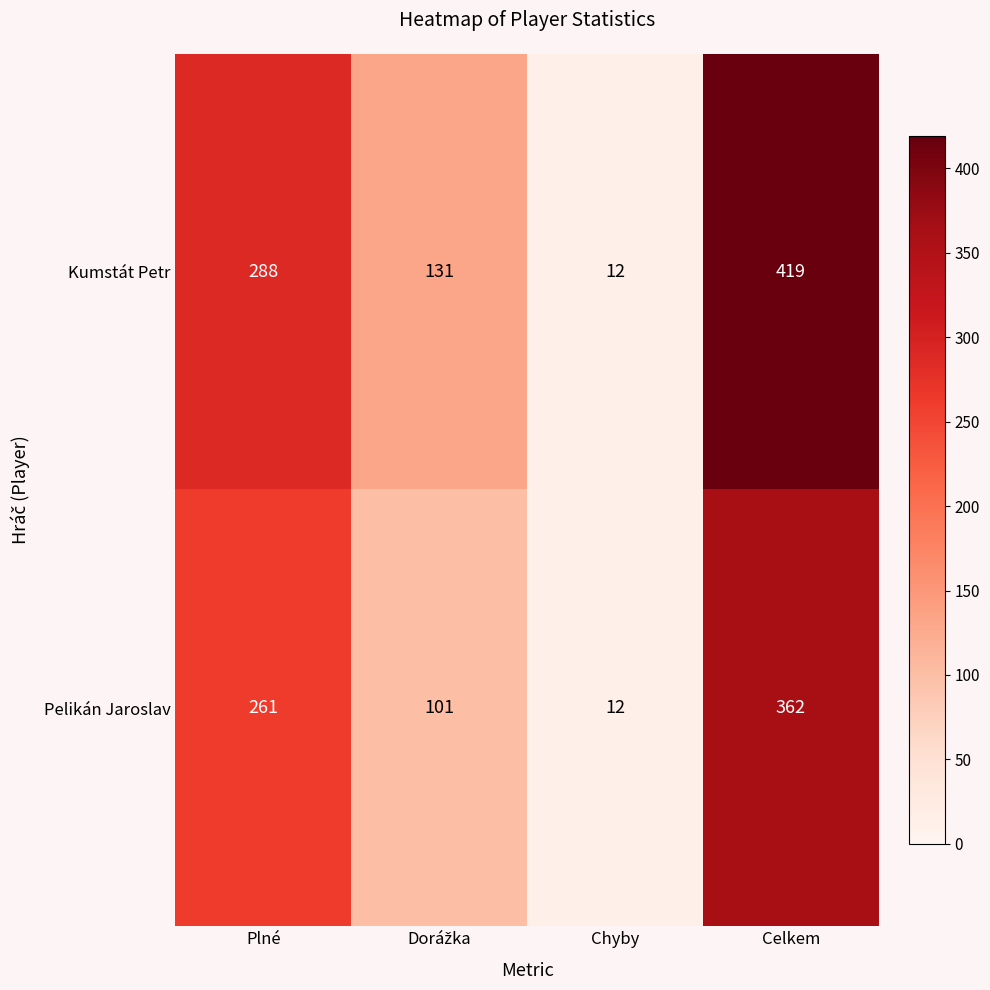

Which category has the lowest value across all series?

Chyby